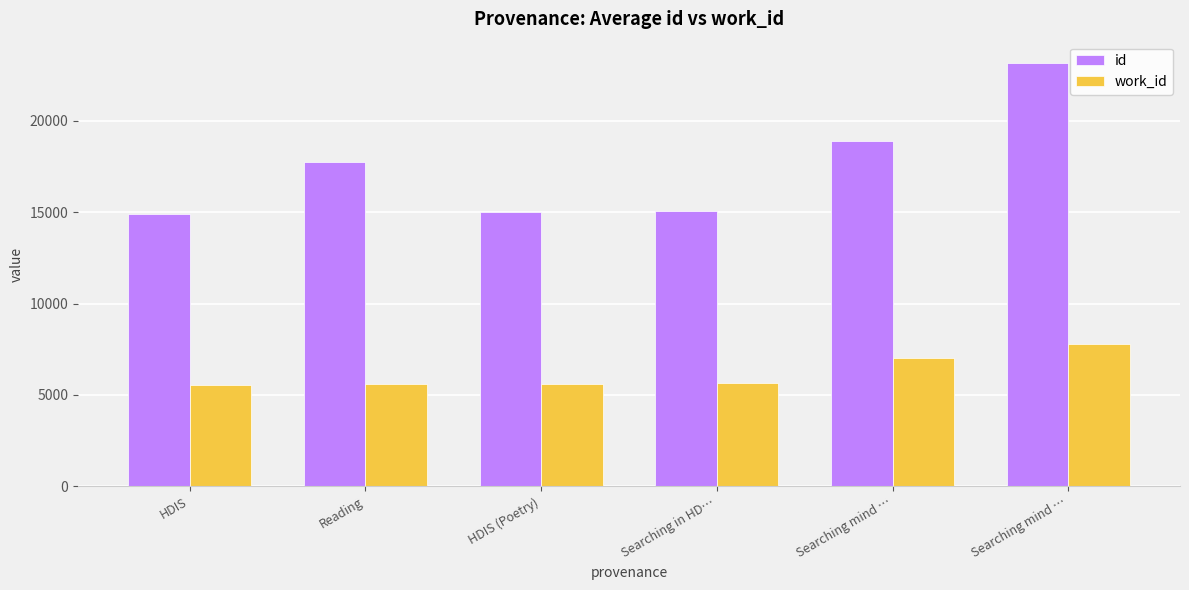

How many bars are there in each group?

2